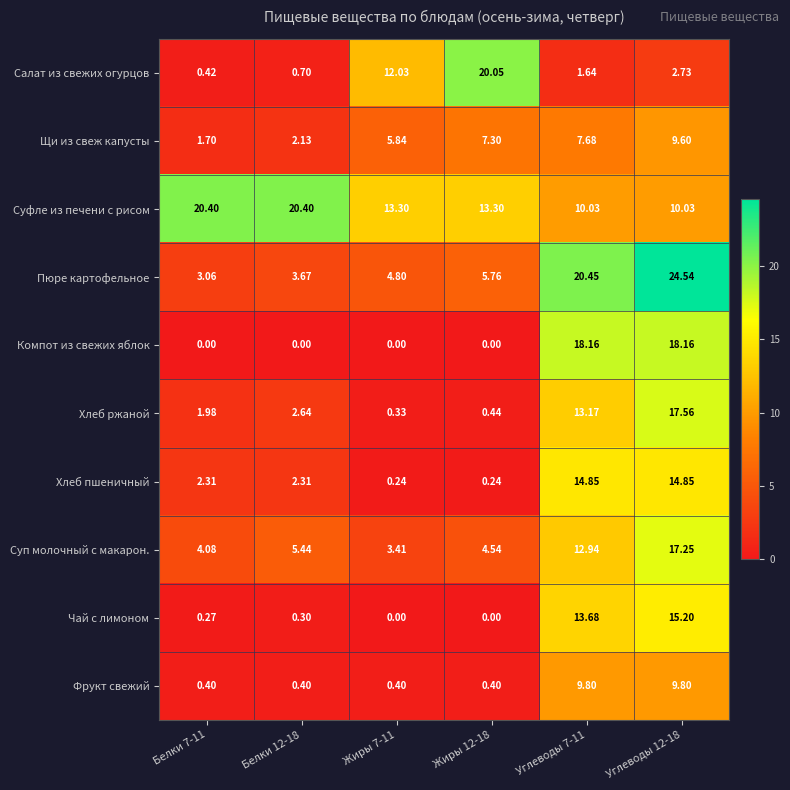

Between Белки 7-11 and Углеводы 7-11, which series saw the biggest shift?

Компот из свежих яблок